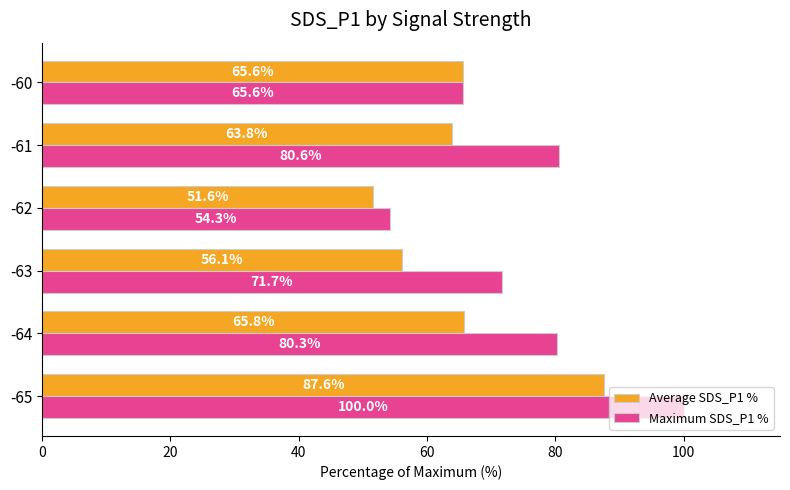

The value of Average SDS_P1 % at -64 is 25.7. True or false?

False